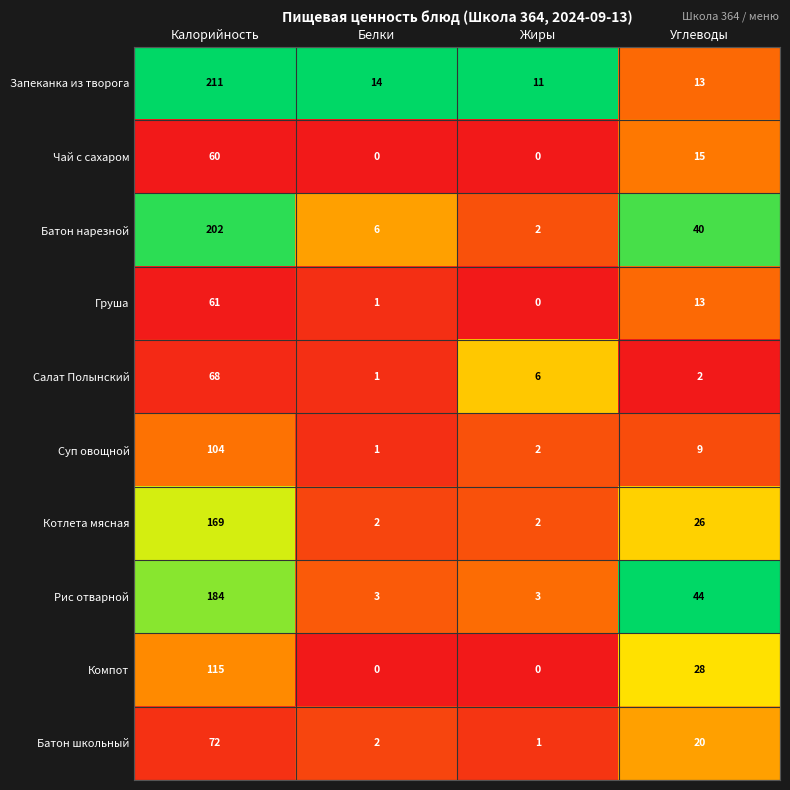

Rank the series by their maximum value, from highest to lowest.

Запеканка из творога, Батон нарезной, Рис отварной, Котлета мясная, Компот, Суп овощной, Батон школьный, Салат Полынский, Груша, Чай с сахаром